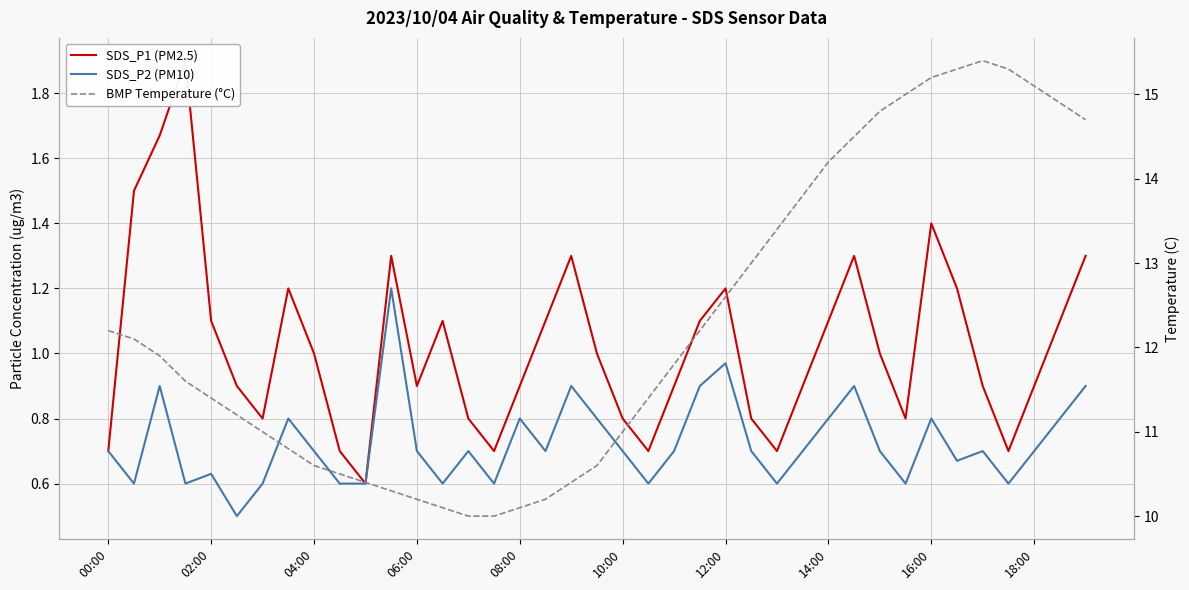

Is it true that BMP Temperature (°C) equals 16.8 at 04:00?

False